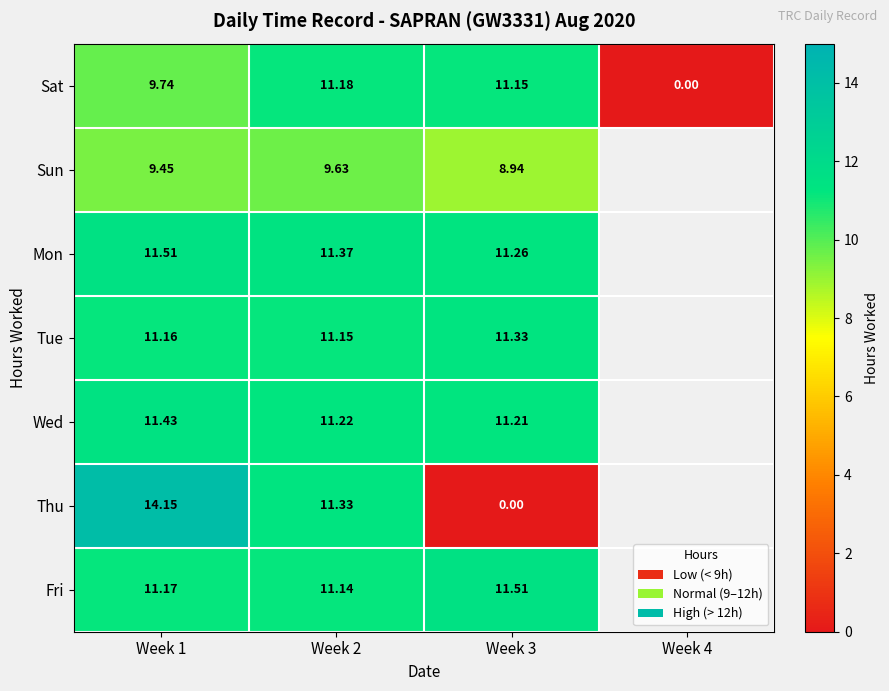

Where does the Thu series first go above 11?

Week 1